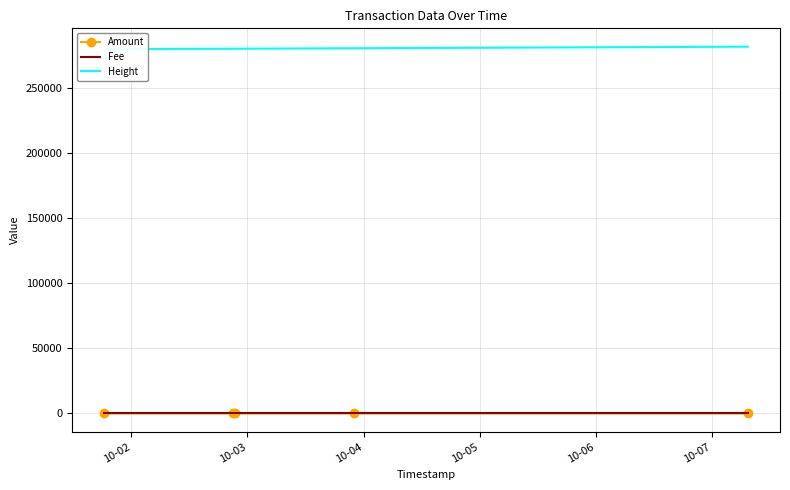

True or false: Fee and Height intersect in this chart.

False